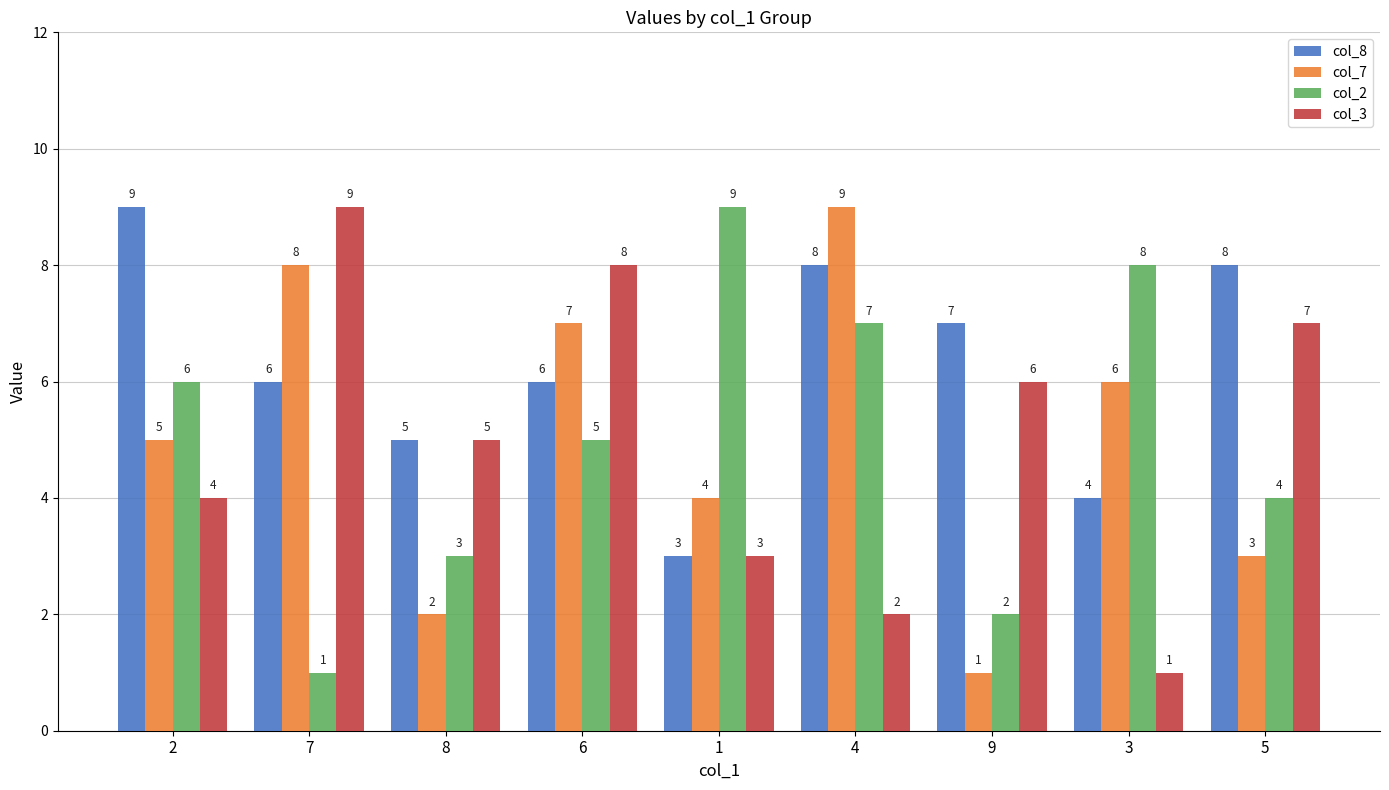

What is the label of the 1st bar from the left?

2